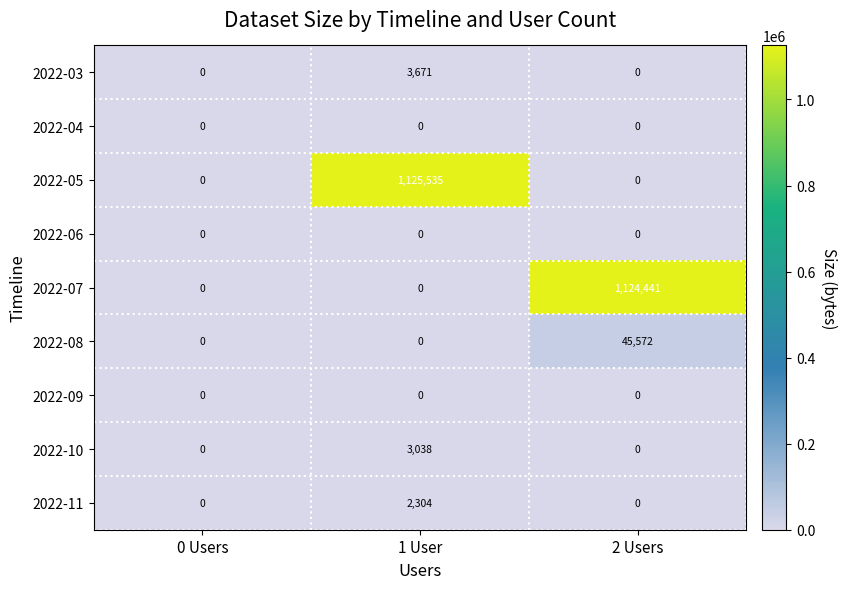

What is the total value across all series at 2 Users?

1170013